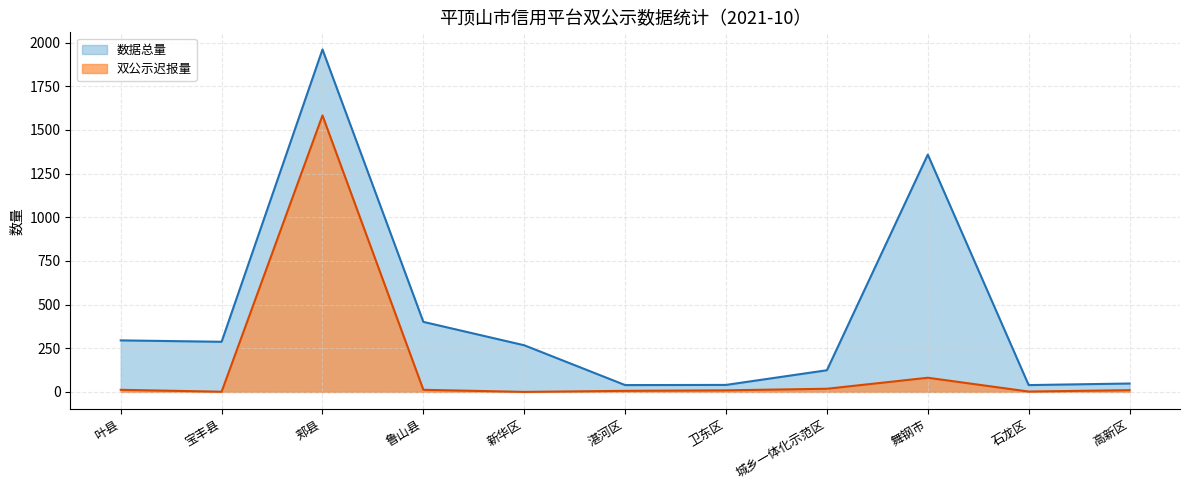

The value of 双公示迟报量 at 卫东区 is 14. True or false?

False